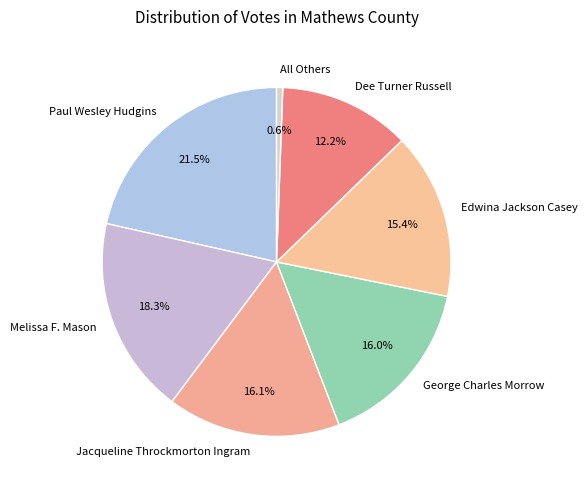

Which has a higher value, Jacqueline Throckmorton Ingram or All Others?

Jacqueline Throckmorton Ingram